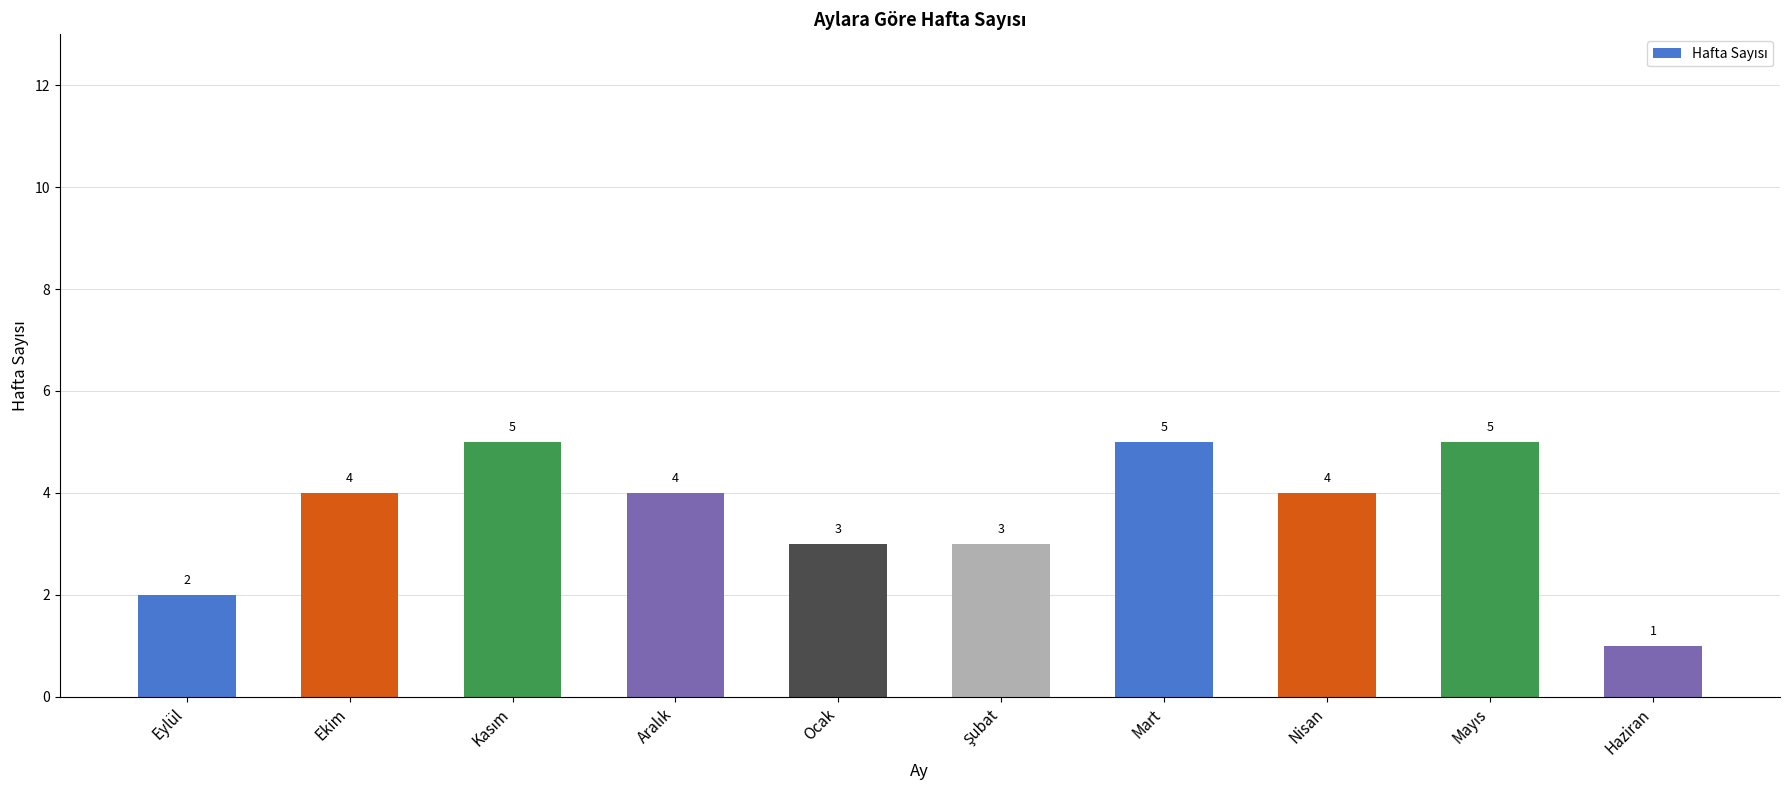

Approximately how many times larger is the value at Haziran compared to Mart?

0.2